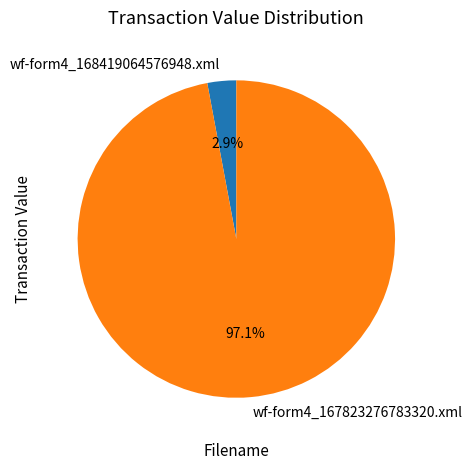

Rank the categories by value from lowest to highest.

wf-form4_168419064576948.xml, wf-form4_167823276783320.xml